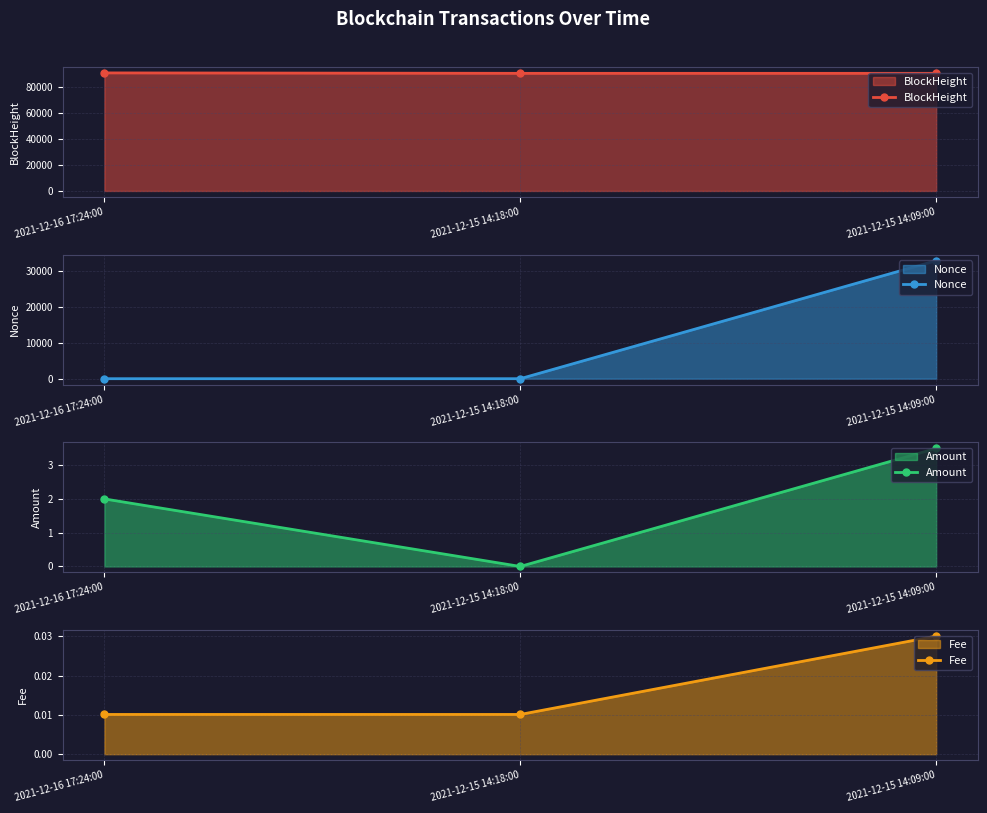

What is the label of the 1st point from the right?

2021-12-15 14:09:00